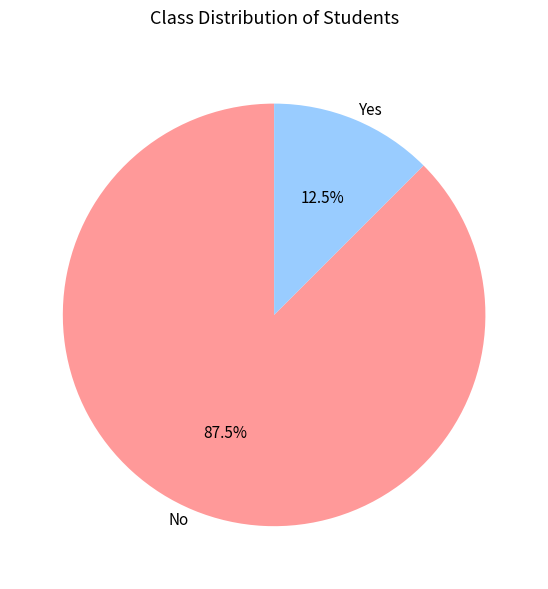

Is there any slice that represents more than half of the pie?

Yes